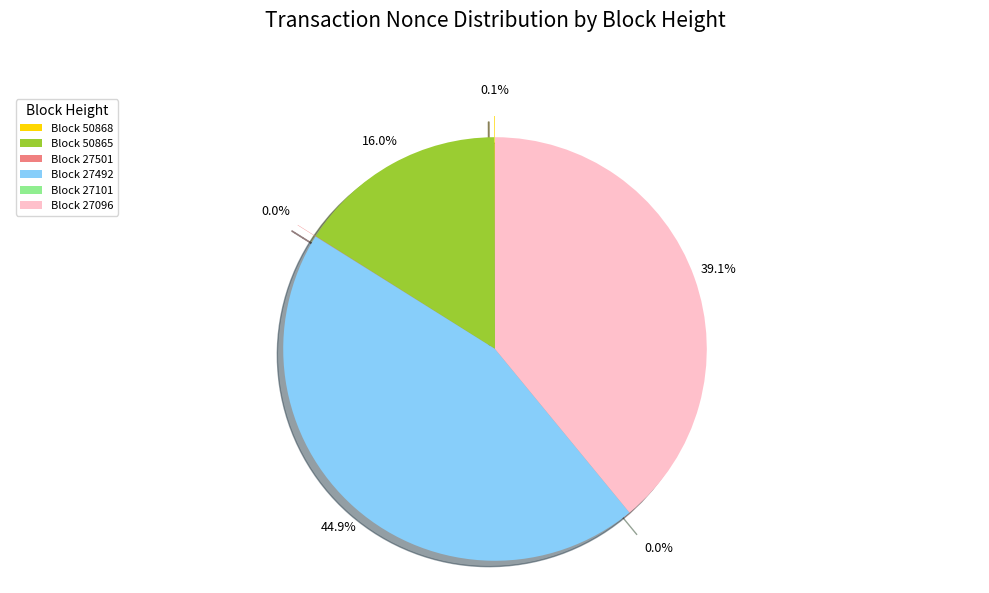

True or false: 27096 accounts for 39% of the total.

True